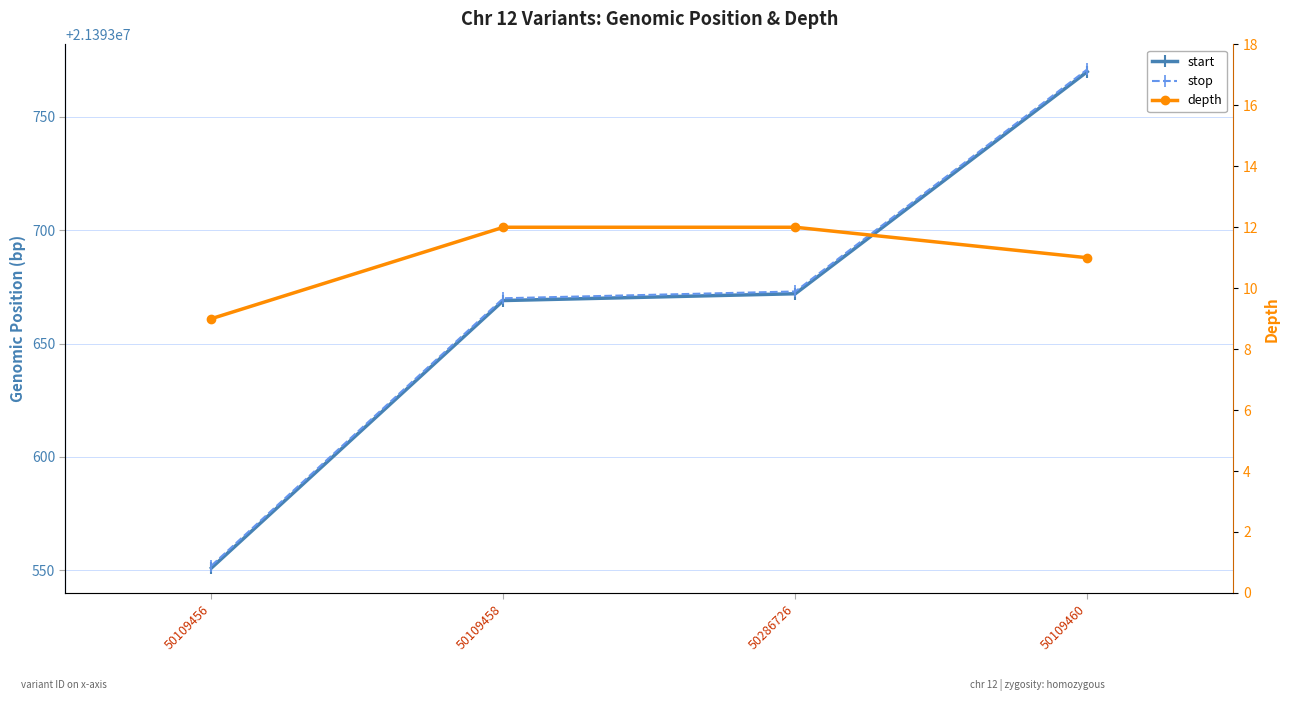

What is the spread (max minus min) of values at 50286726?

21393661